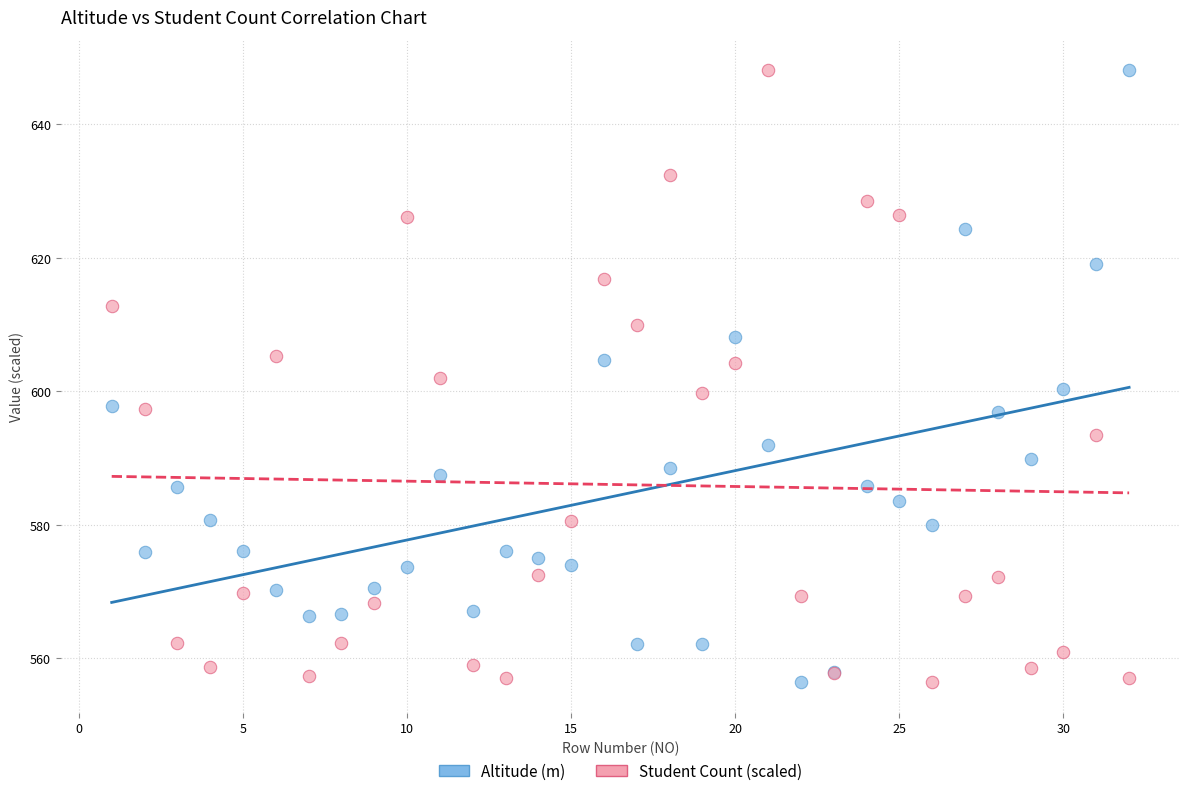

What is the X range (max minus min) for the scatter plot?

31.0